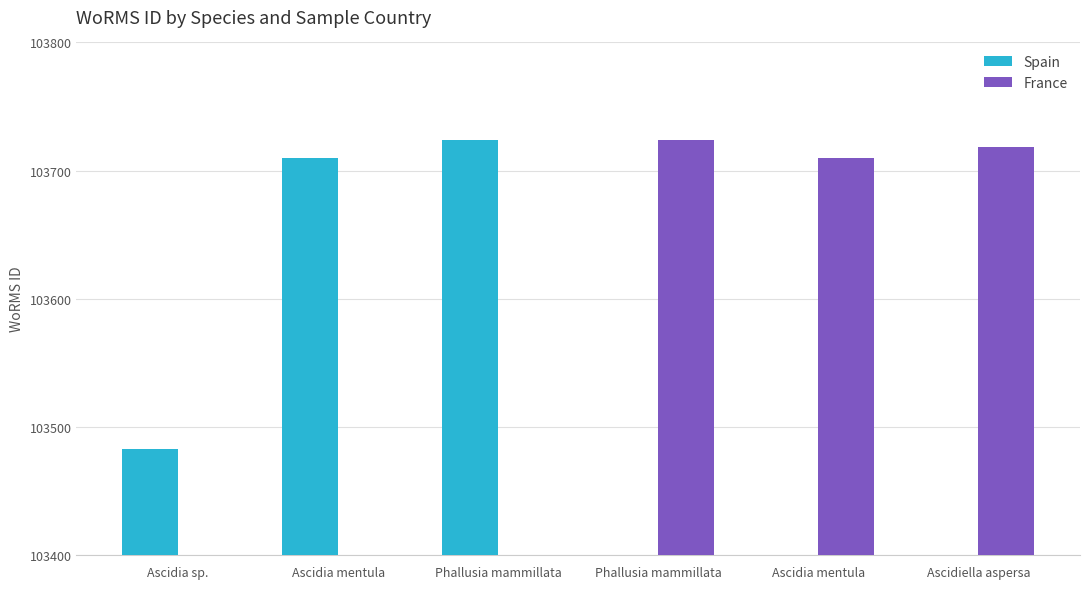

Reading left to right, transcribe all the data shown in this chart.

Spain: Ascidia sp.=103483	Ascidia mentula=103710	Phallusia mammillata=103724	Phallusia mammillata=0	Ascidia mentula=0	Ascidiella aspersa=0
France: Ascidia sp.=0	Ascidia mentula=0	Phallusia mammillata=0	Phallusia mammillata=103724	Ascidia mentula=103710	Ascidiella aspersa=103718